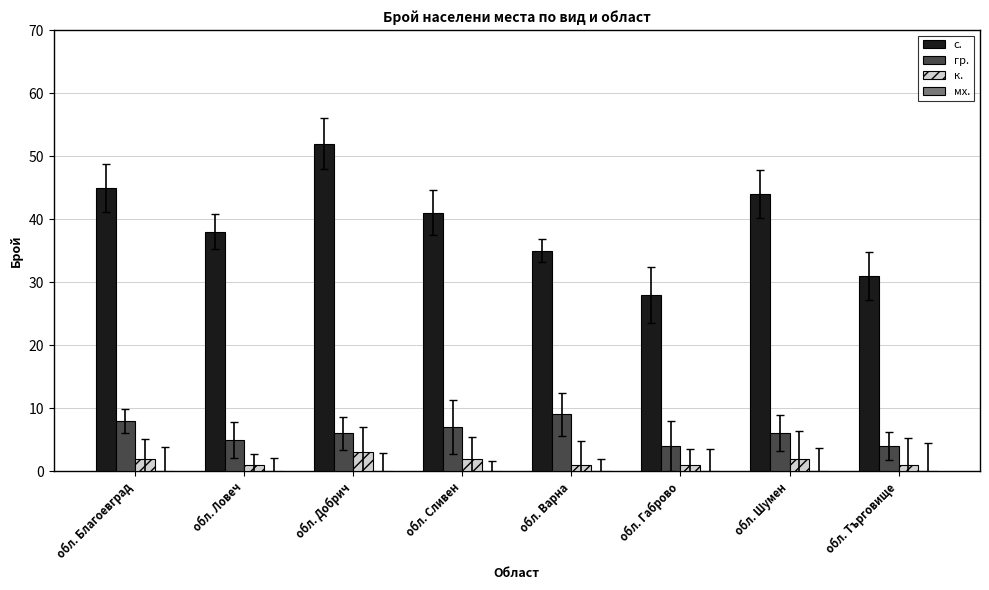

What is the label of the 7th bar from the left?

обл. Шумен